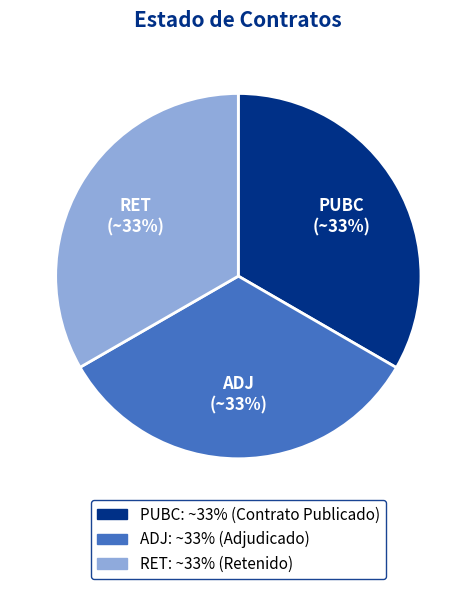

True or false: PUBC accounts for 33% of the total.

True